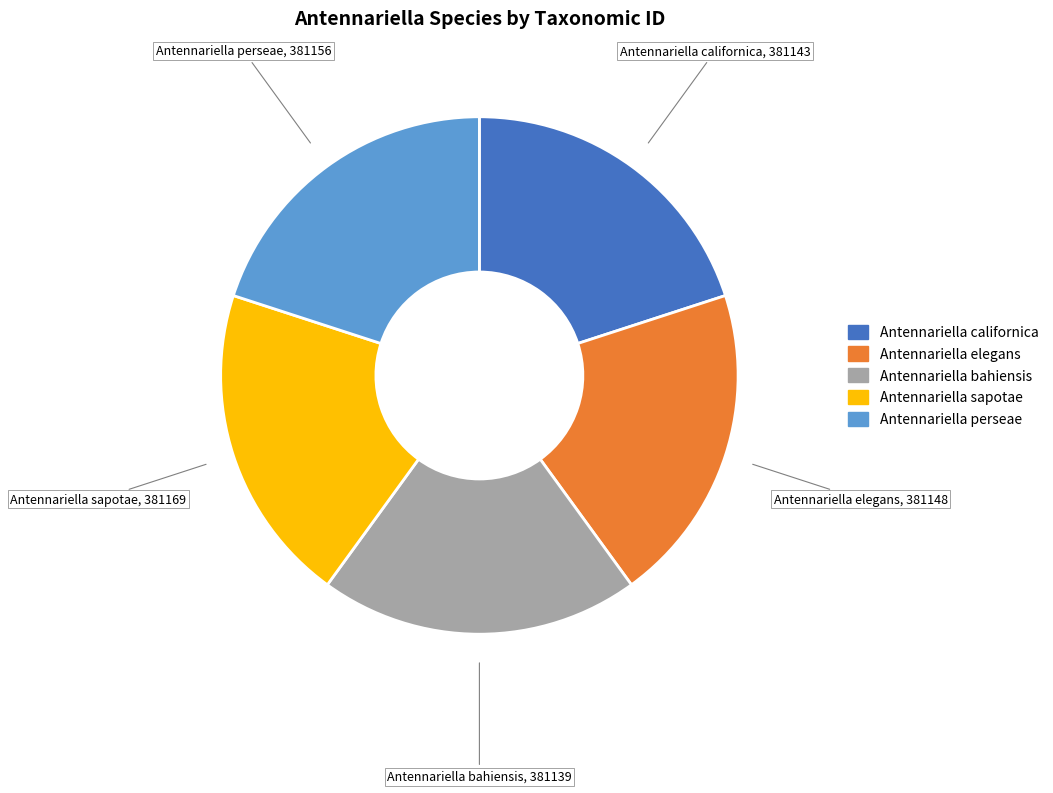

Approximately how many times larger is the value at Antennariella sapotae compared to Antennariella bahiensis?

1.0